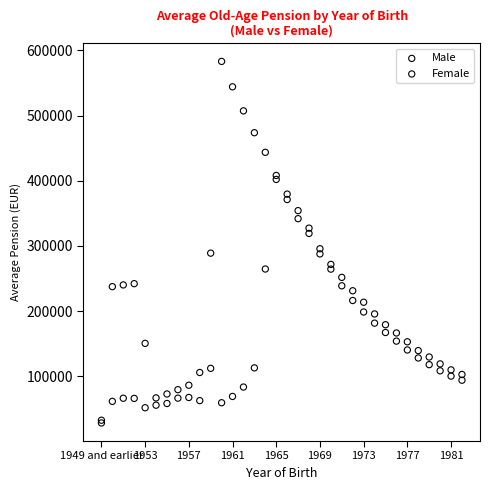

Which series reaches the maximum Y coordinate?

Male